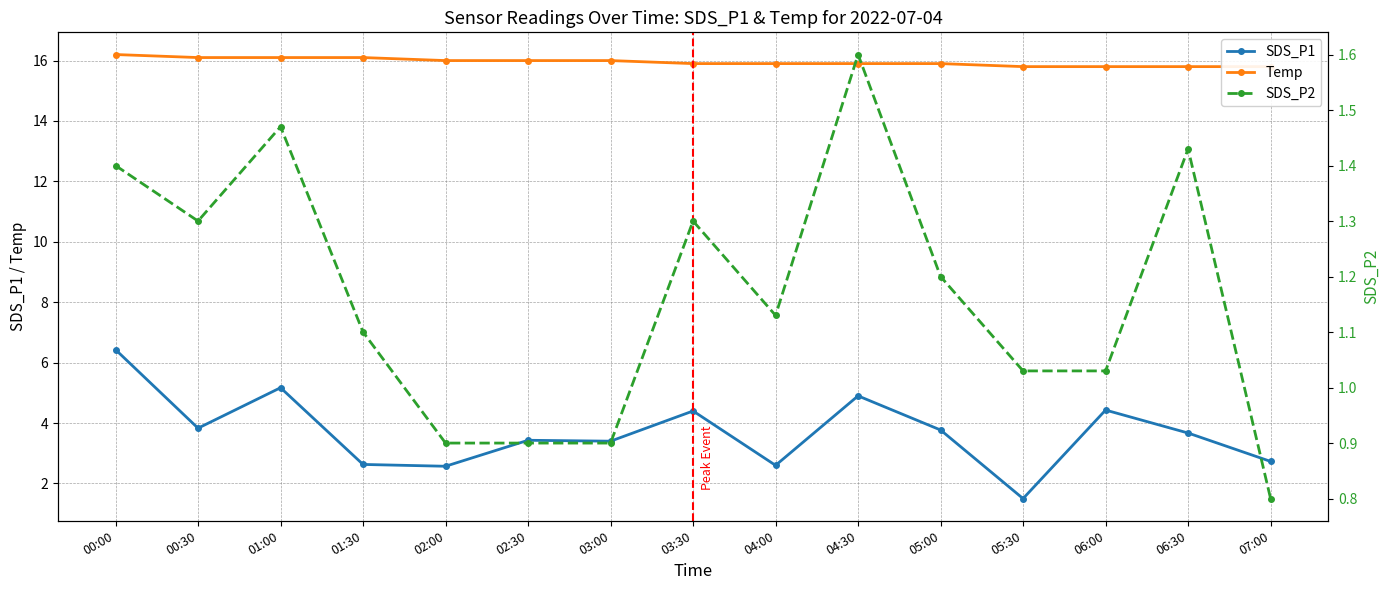

Does the chart display data point markers on the line(s)?

Yes